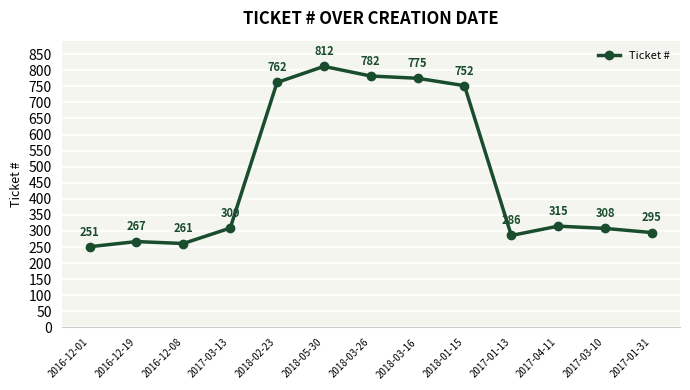

The value at 2018-01-15 is 1145. True or false?

False